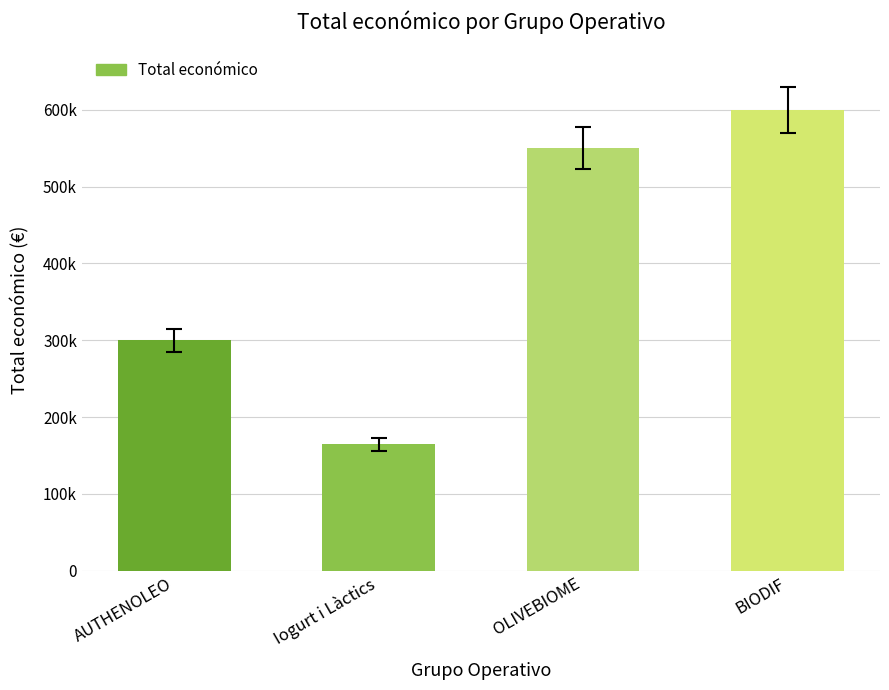

True or false: the data shows 599927 at BIODIF.

True